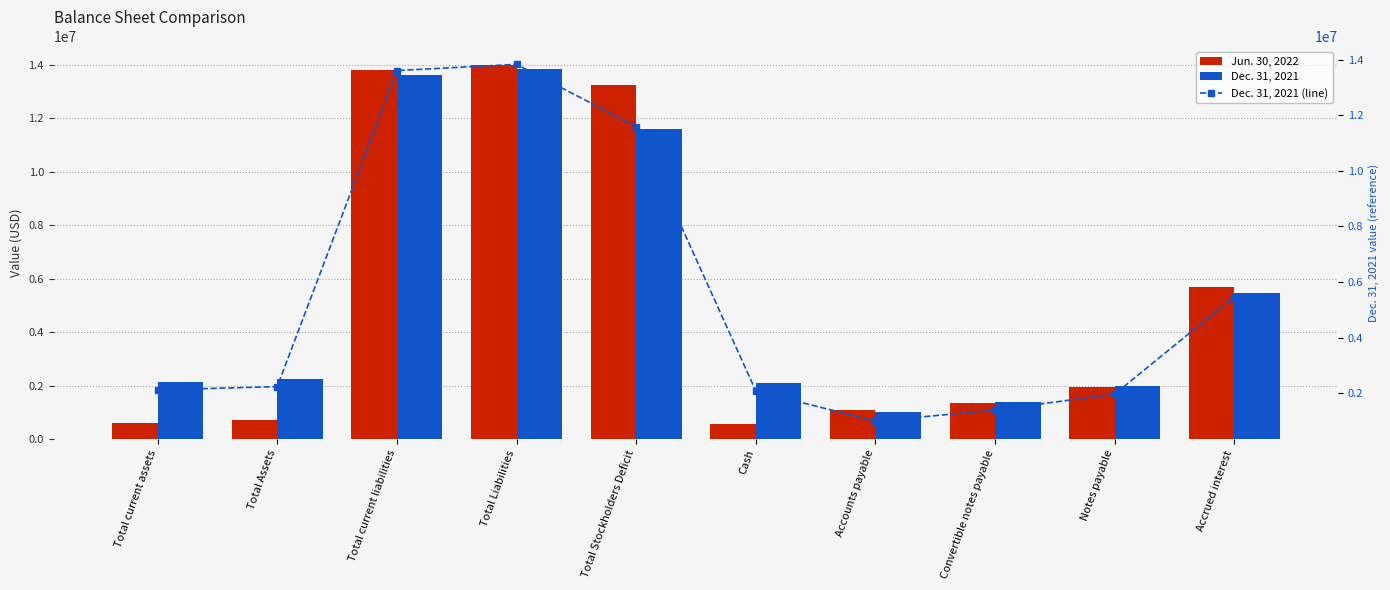

Where is Dec. 31, 2021 nearest to the value 7412500?

Accrued interest